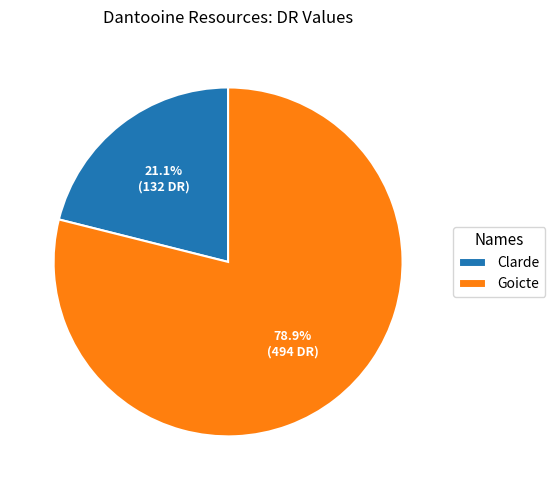

To the nearest percent, what is the average slice percentage?

50%